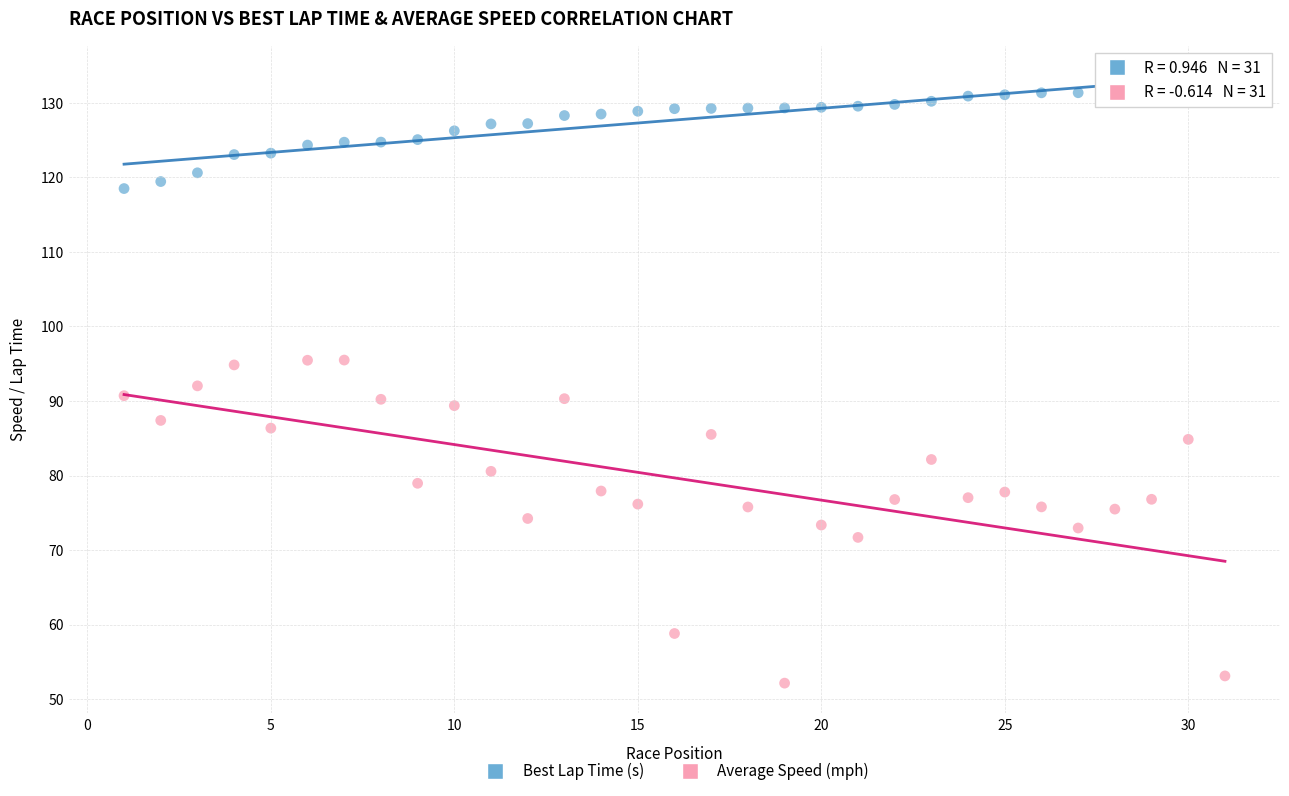

Which series has the widest spread of Y values?

Average Speed (mph)